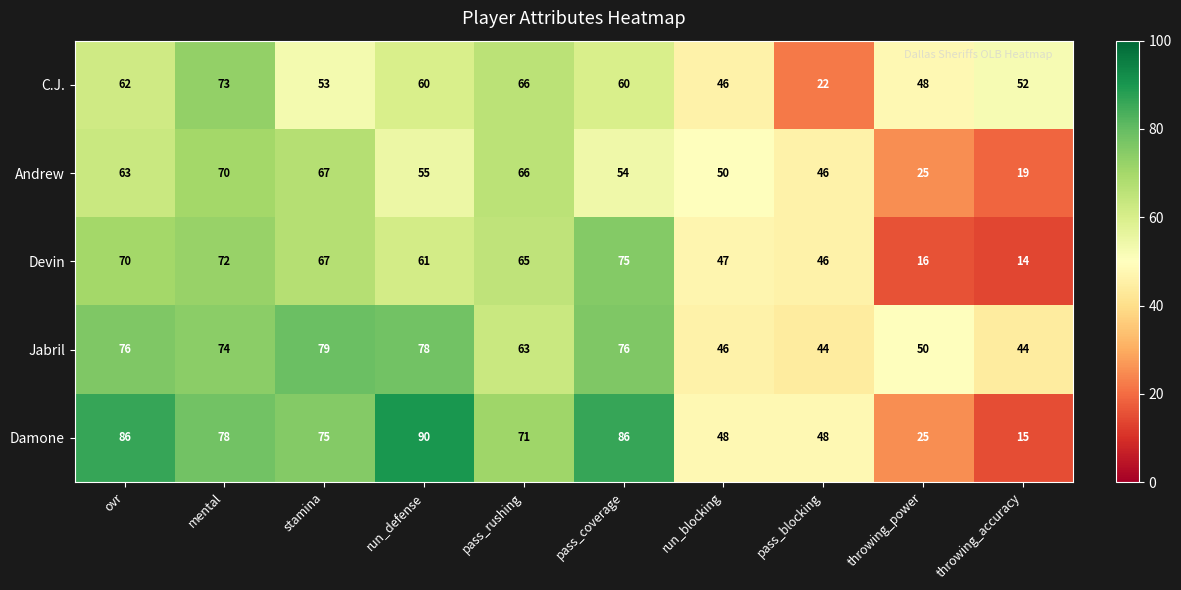

What is the lowest value of the Jabril series?

44